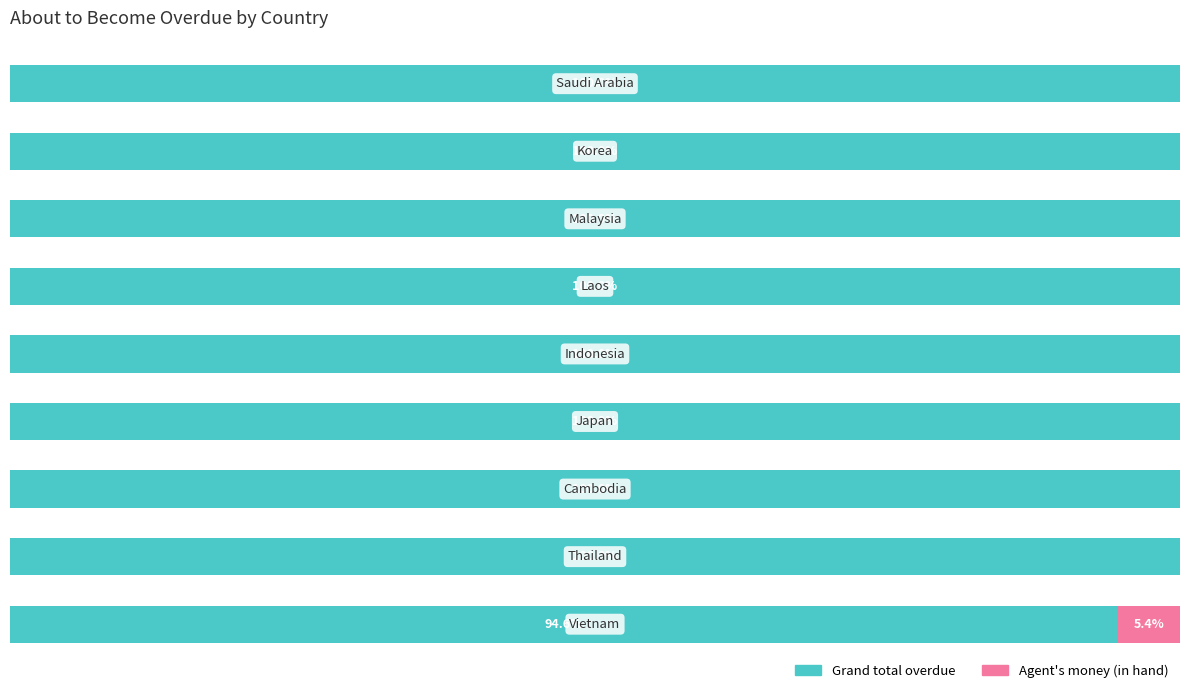

At how many categories does at least one series exceed 28?

9